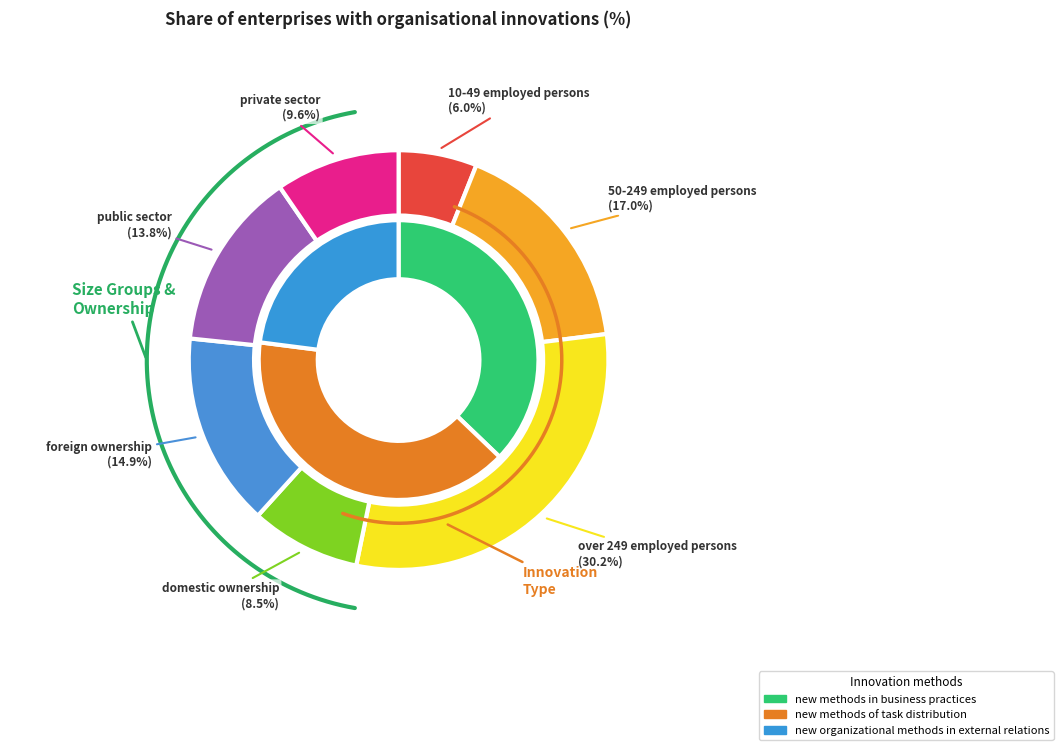

Combined, what portion of the pie is 10-49 employed persons and foreign ownership?

21.0%